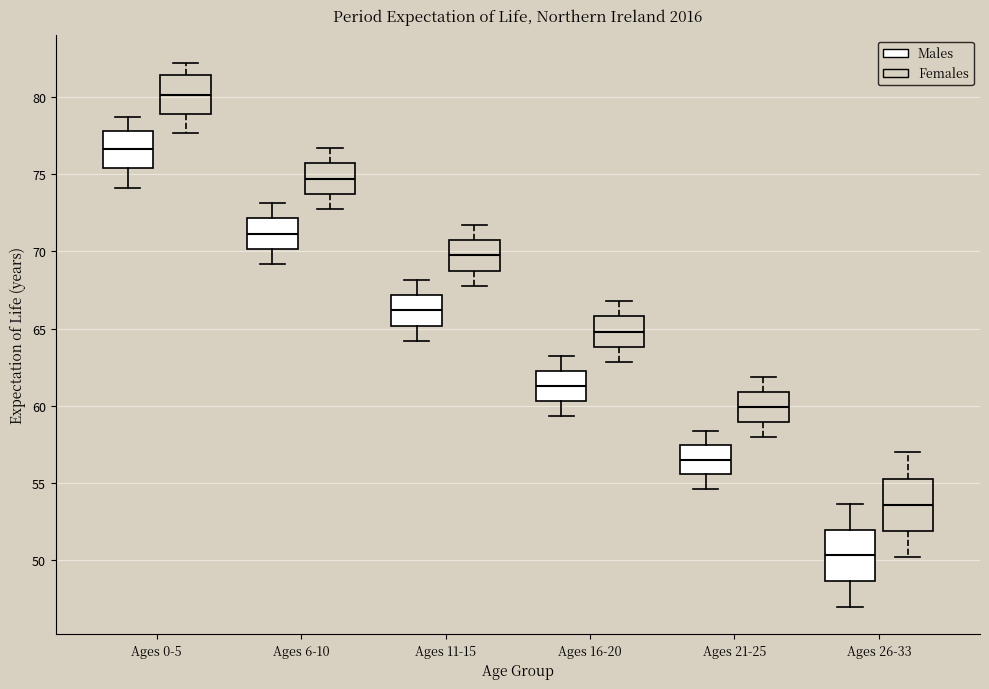

Where is the lower edge of the box for Ages 6-10 (Males) on the y-axis? The values are not printed on the chart, so give them approximately, as read against the axis.

70.0